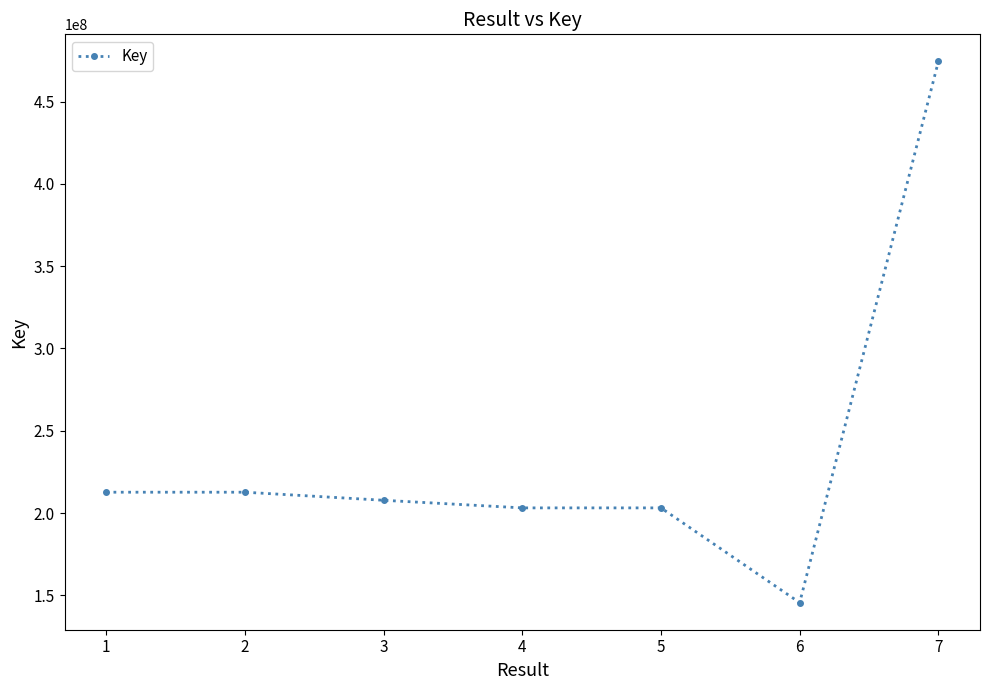

True or false: there are more than 2 points higher than both neighbors.

False